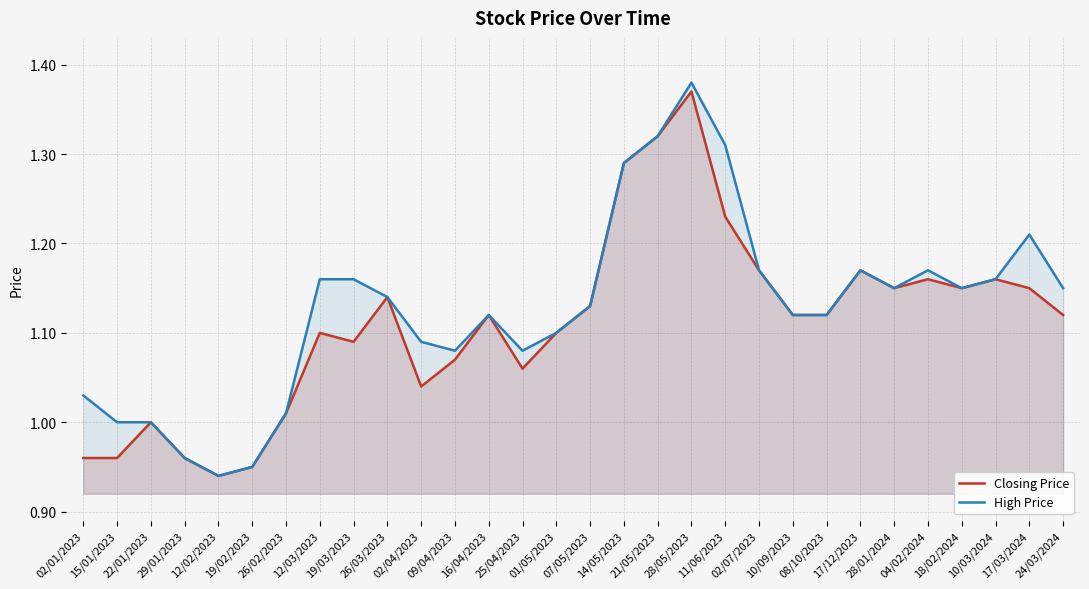

What is the average value of the Closing Price series?

1.1